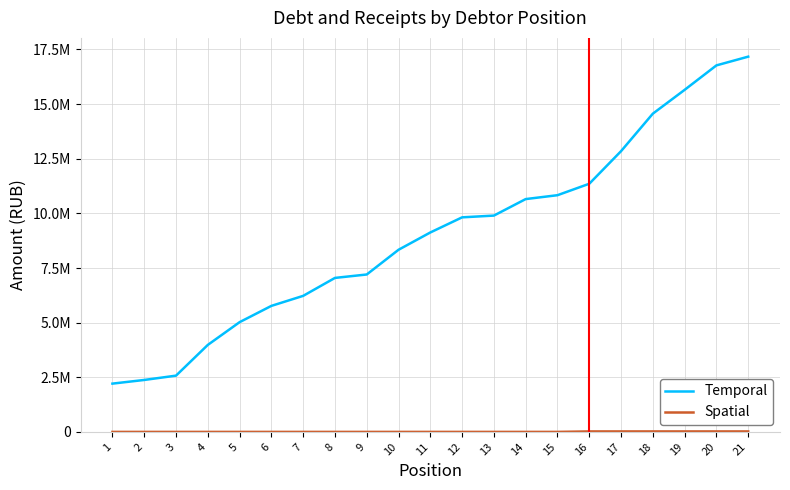

What is the value of the Temporal point at the 17th from the left?

12847893.7